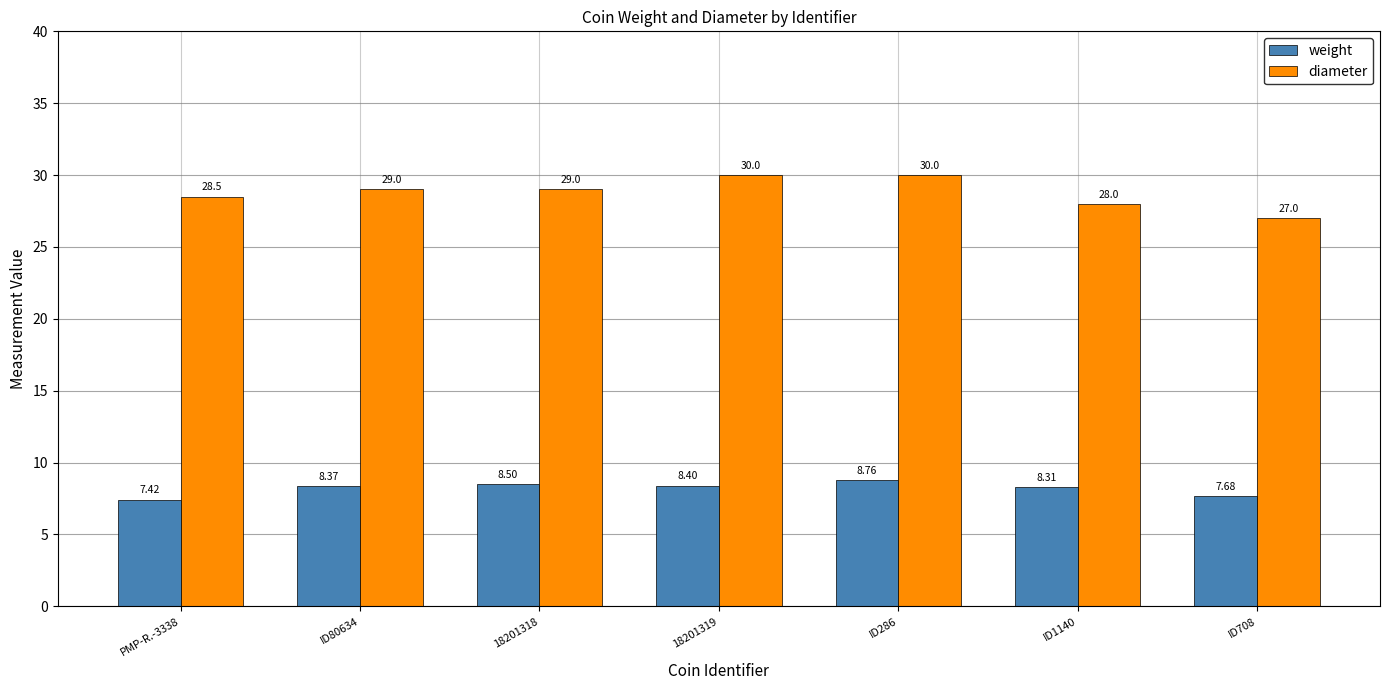

How many series are shown in this chart?

2